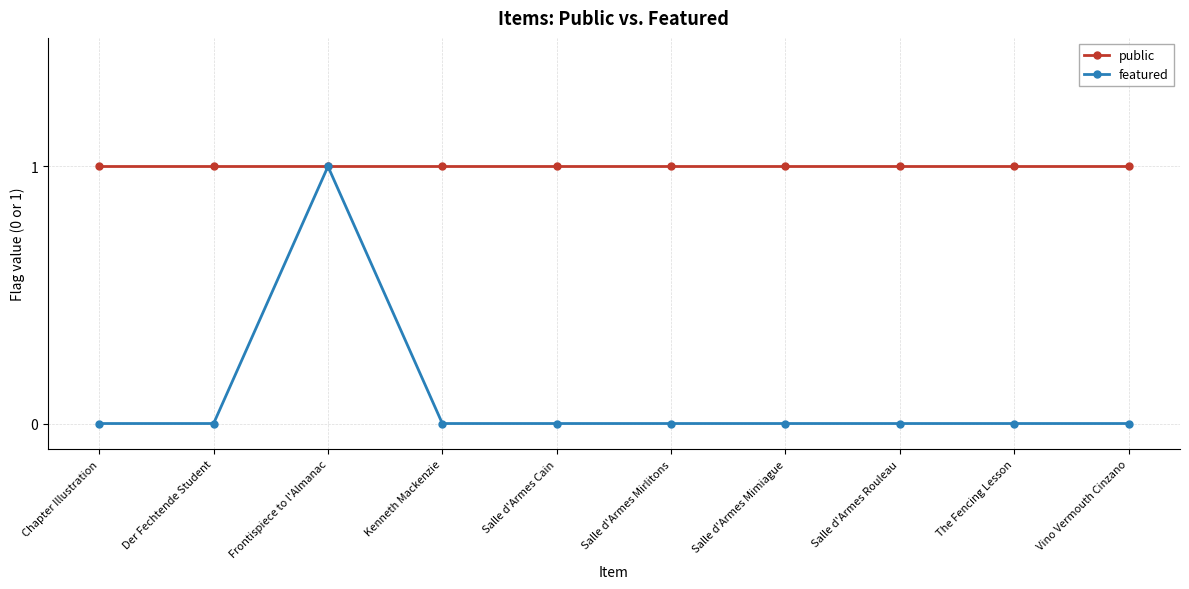

What is the sum of all featured values?

1